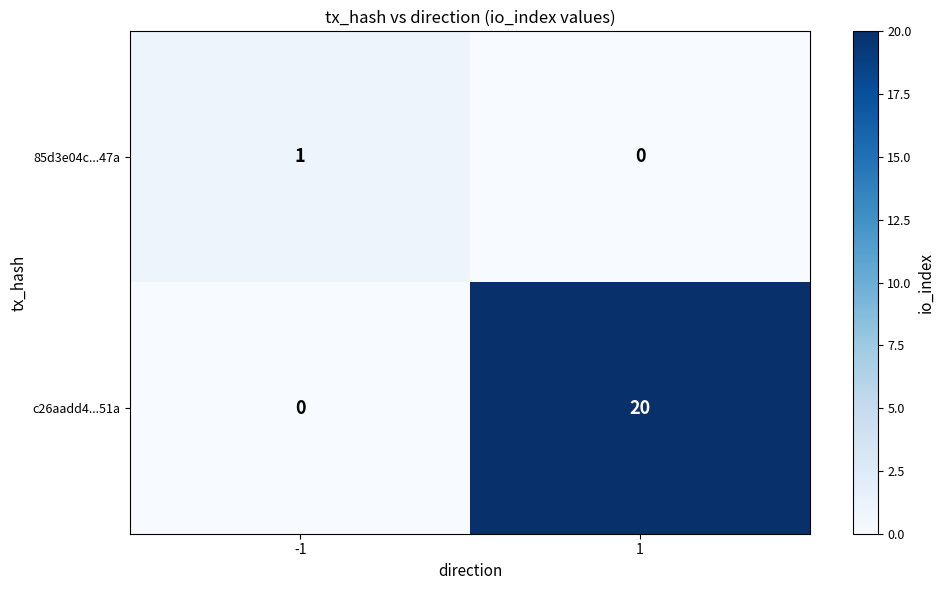

At which category is the sum across all series the highest?

1